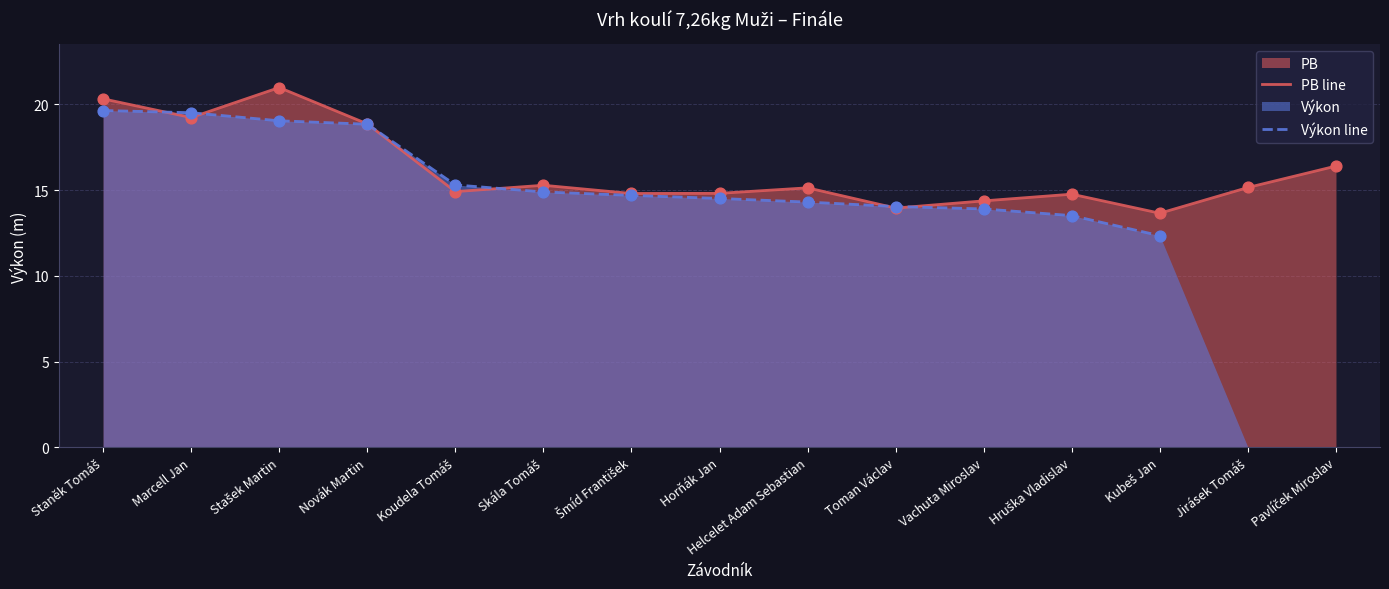

What is the approximate value of PB line at Helcelet Adam Sebastian?

15.1